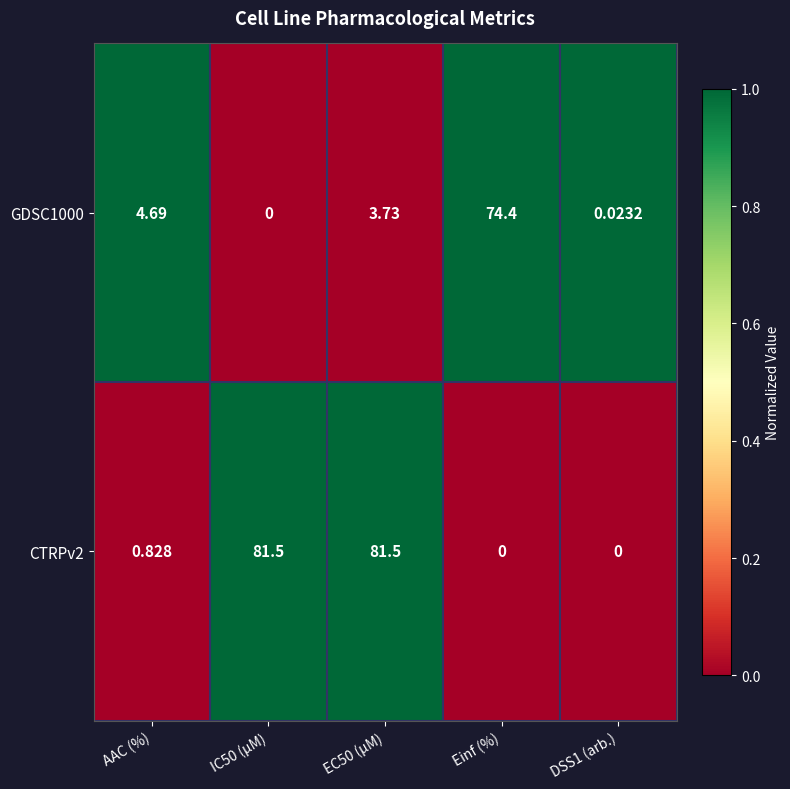

At which label is CTRPv2 closest to 40?

AAC (%)